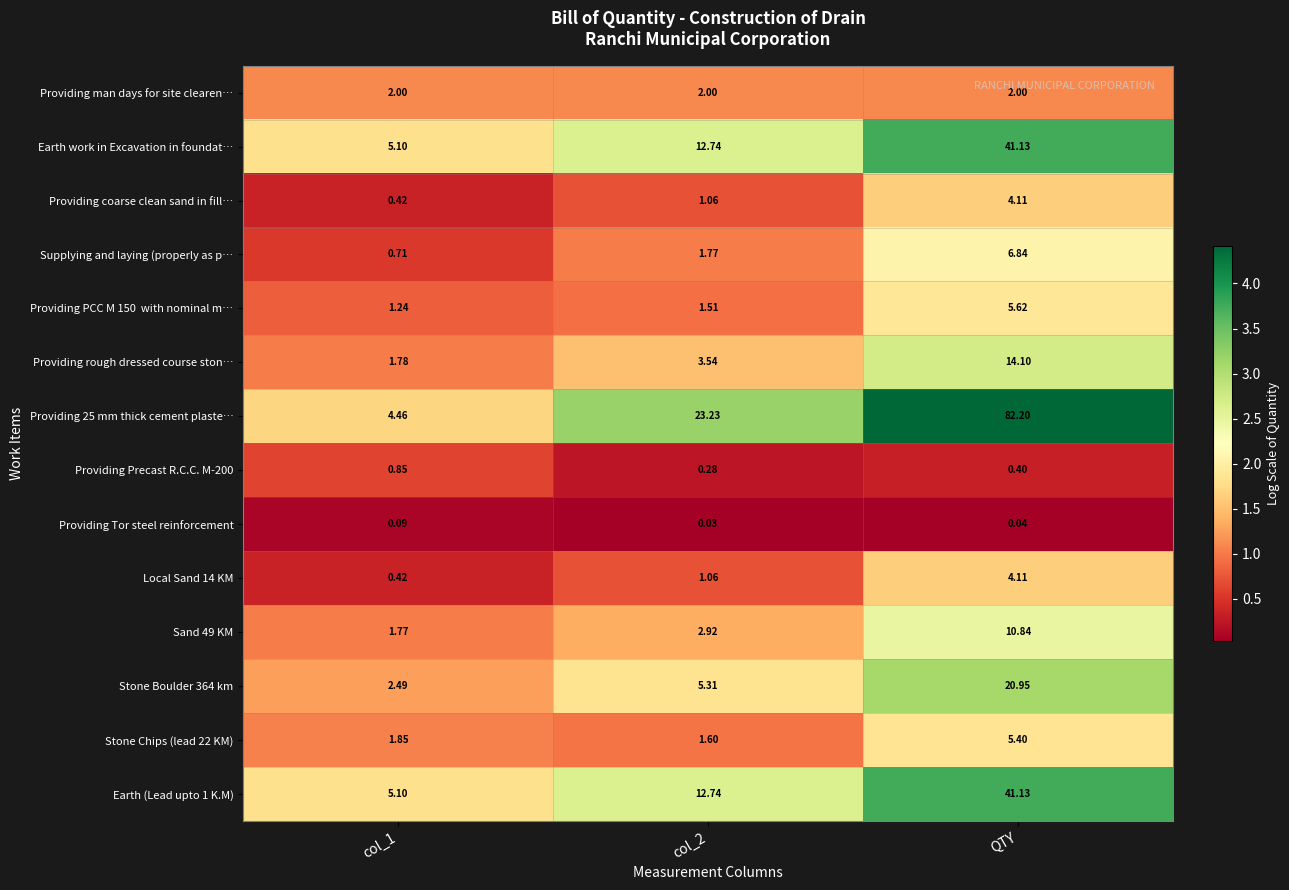

Is the value of Providing Precast R.C.C. M-200 at col_1 greater than the value of Stone Boulder 364 km at col_2?

No